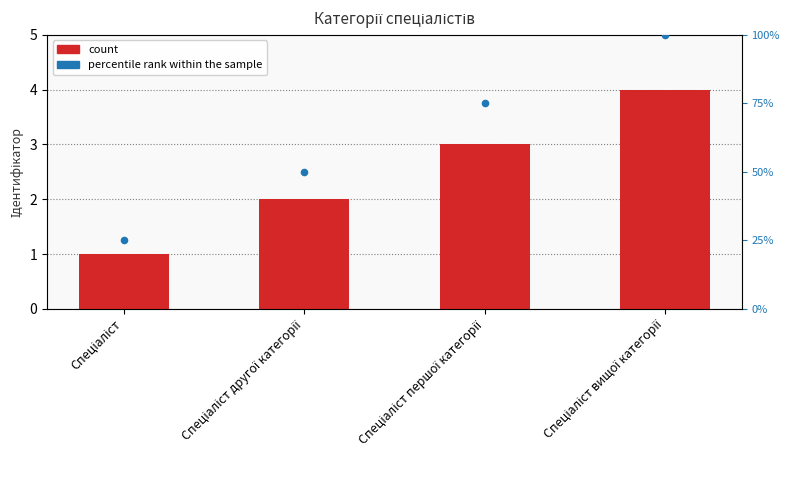

What is the total value across all series at Спеціаліст вищої категорії?

104